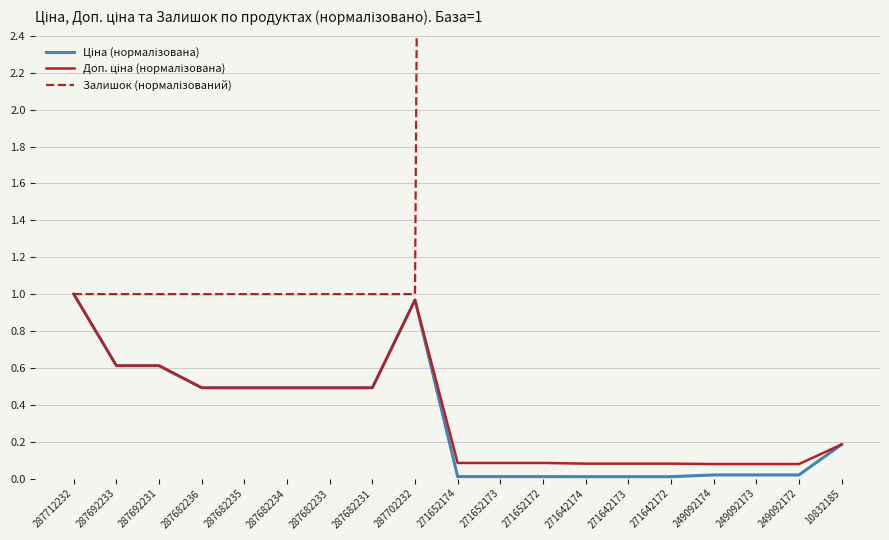

True or false: Доп. ціна (нормалізована) and Ціна (нормалізована) cross at least once.

False